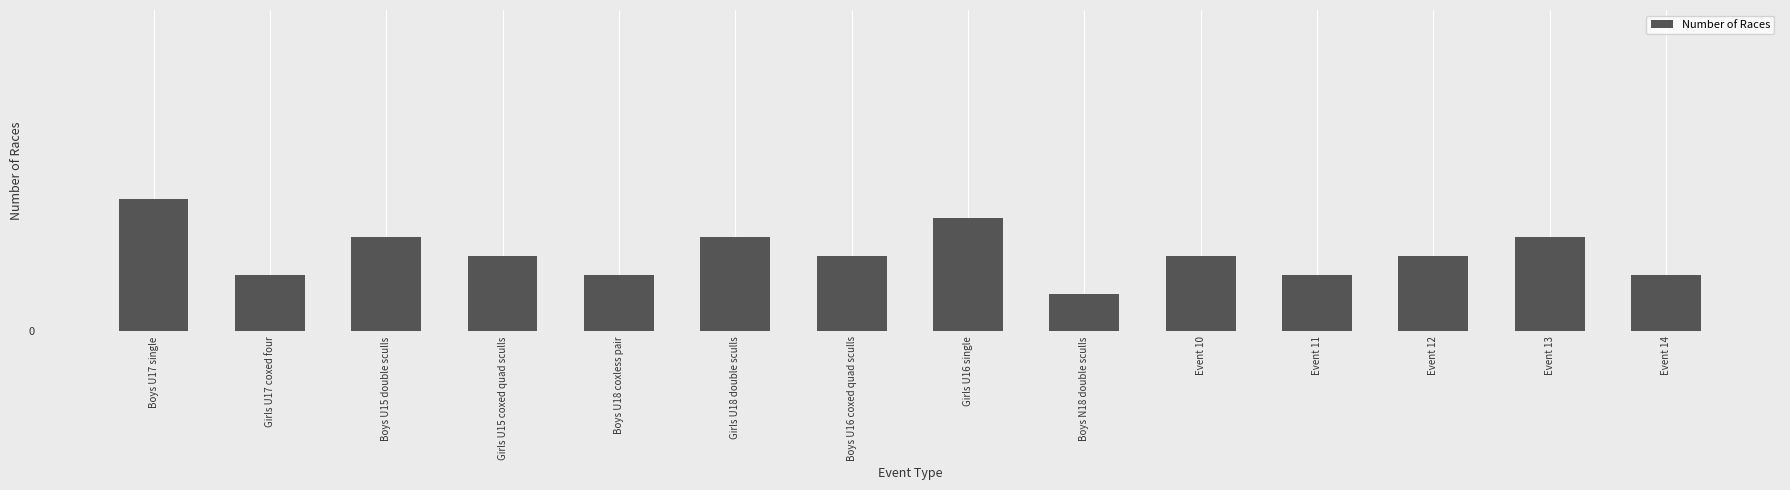

What is the sum of all values?

58